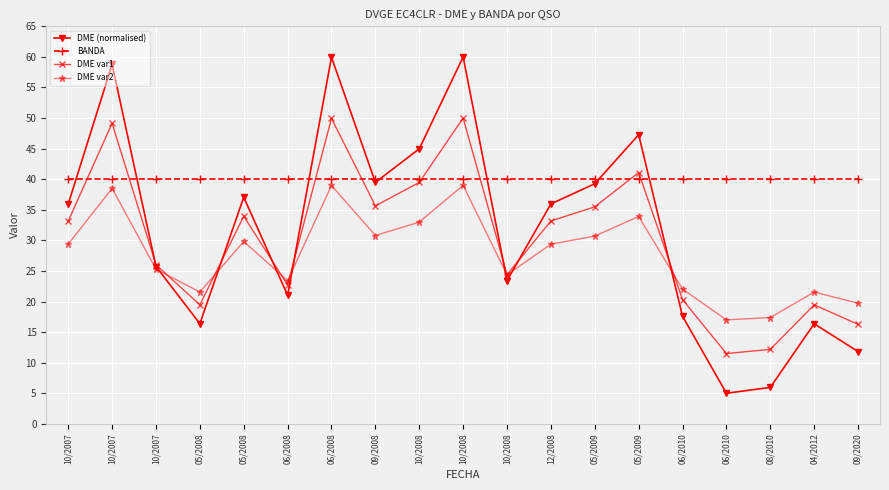

Reading left to right, extract all data points from this chart.

DME (normalised): 35.9	58.8	25.7	16.4	37.1	21.0	59.9	39.5	45.0	60.0	23.4	36.0	39.3	47.3	17.6	5.0	6.0	16.4	11.8
BANDA: 40.0	40.0	40.0	40.0	40.0	40.0	40.0	40.0	40.0	40.0	40.0	40.0	40.0	40.0	40.0	40.0	40.0	40.0	40.0
DME var1: 33.2	49.1	26.0	19.5	33.9	22.7	50.0	35.6	39.5	50.0	24.4	33.2	35.5	41.1	20.3	11.5	12.2	19.5	16.3
DME var2: 29.4	38.5	25.3	21.6	29.8	23.4	39.0	30.8	33.0	39.0	24.4	29.4	30.7	33.9	22.0	17.0	17.4	21.5	19.7